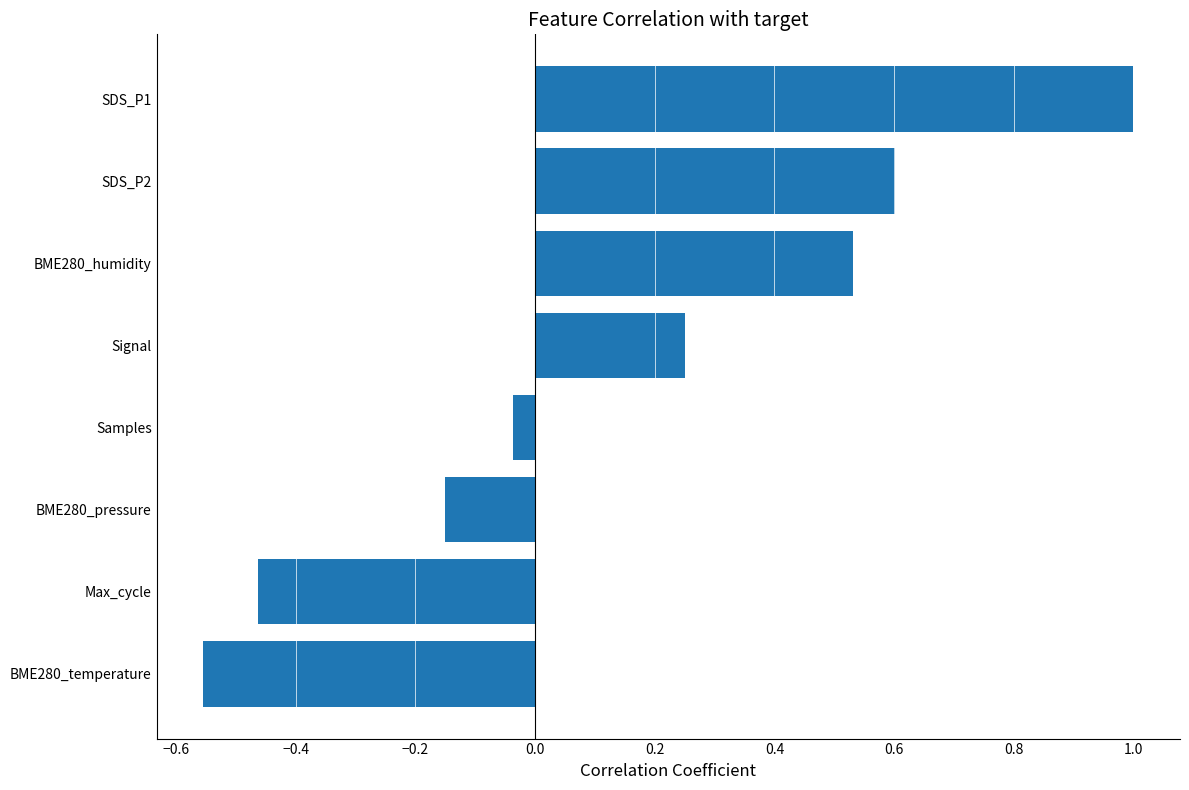

What is the sum of all values?

1.2